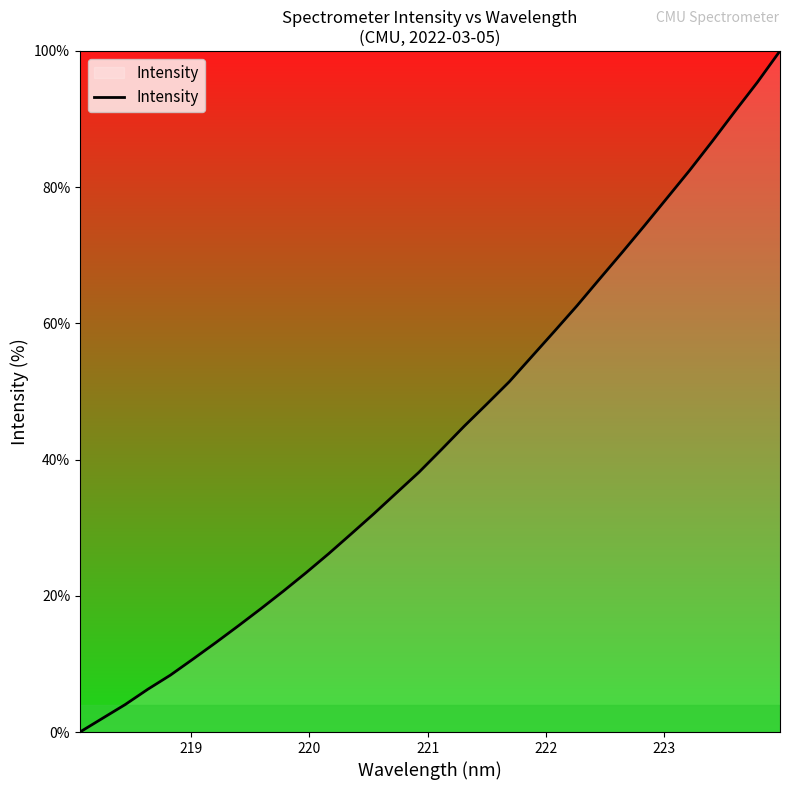

What is the greatest value displayed?

100.0